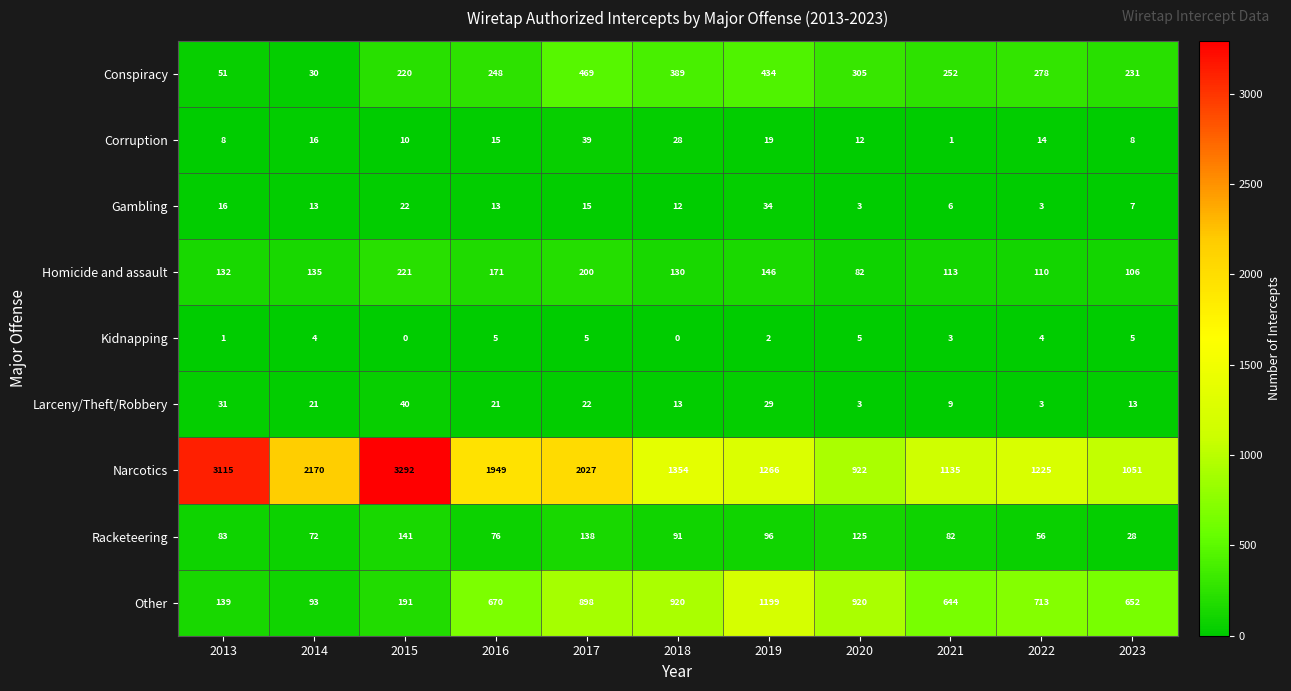

Which series has the largest total across all categories?

Narcotics